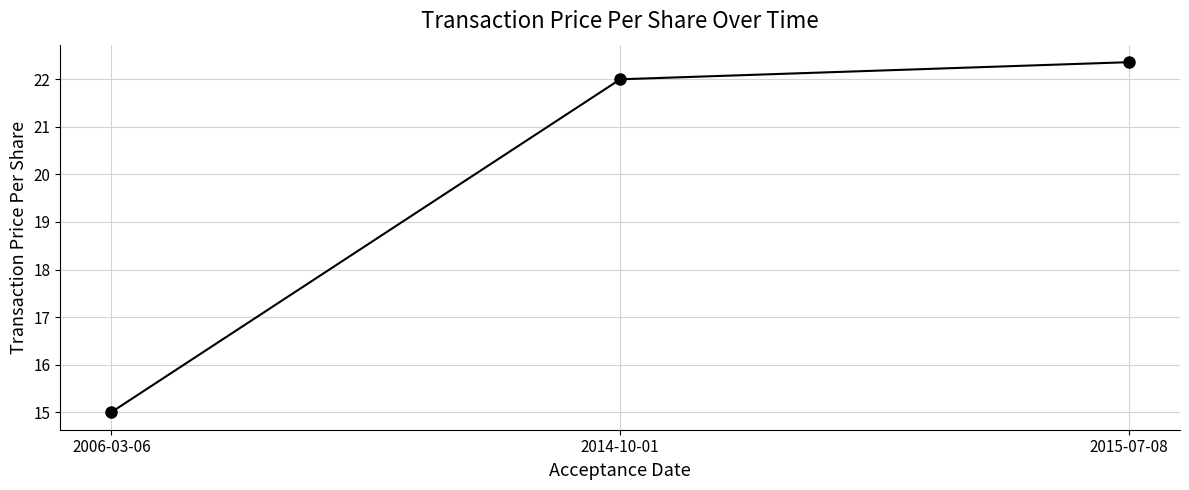

What position from the right is 2014-10-01?

2